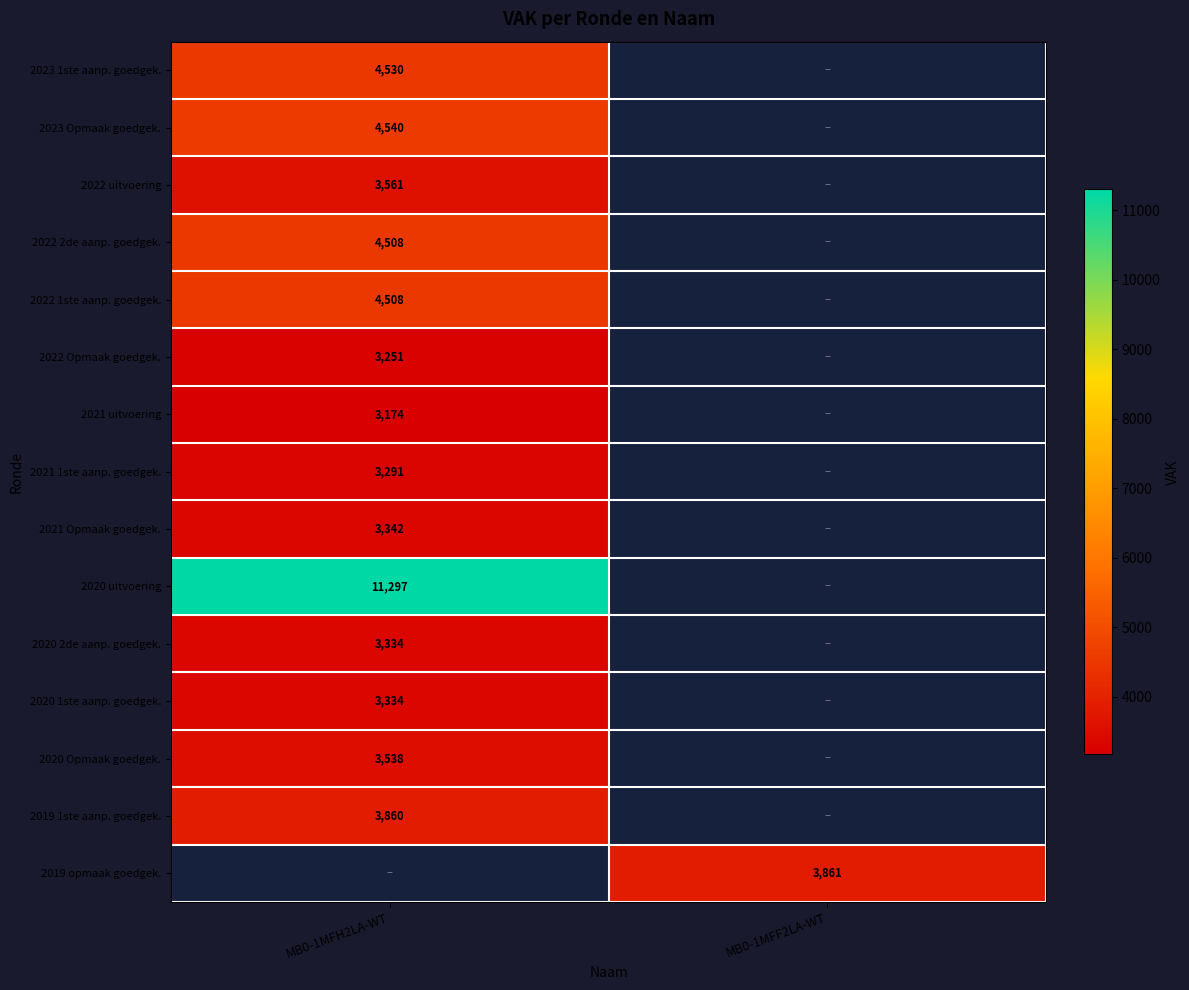

True or false: 2021 uitvoering has a value of 4329 at MB0-1MFH2LA-WT.

False